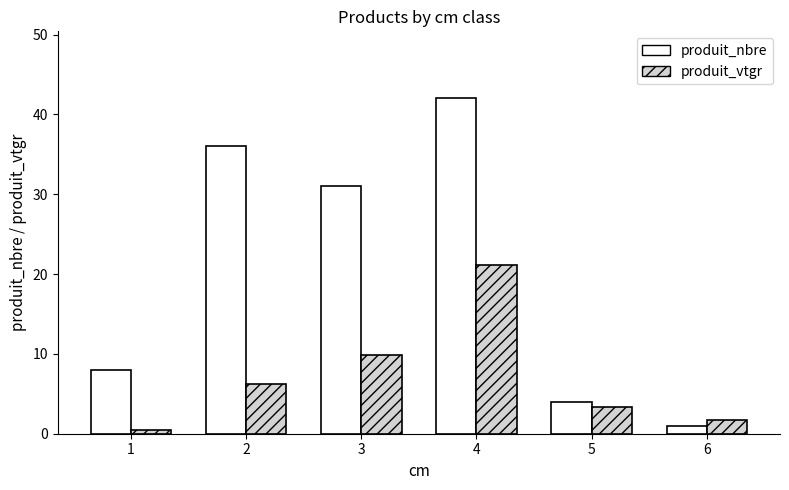

The value of produit_nbre at 1 is 13.1. True or false?

False